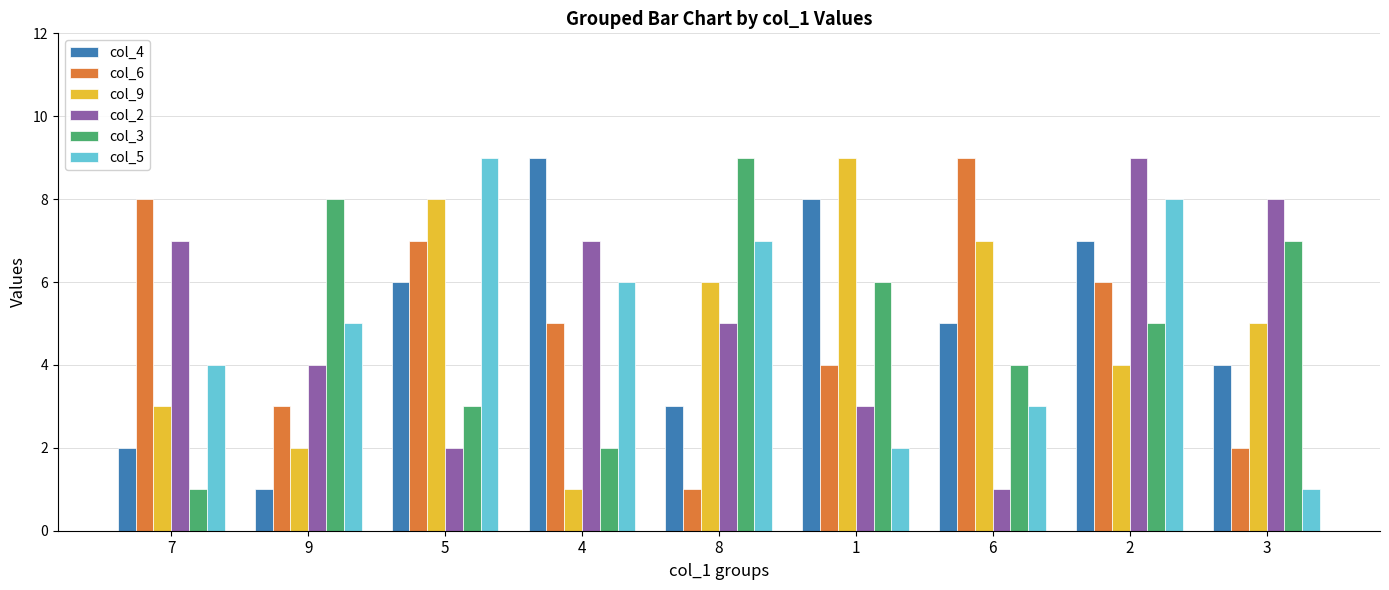

How many values in the col_2 series are below 5?

4